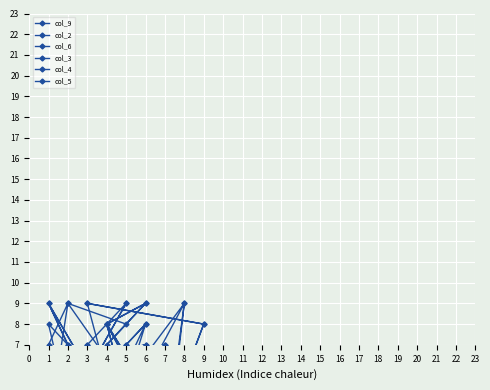

How many data points in col_9 are above 5?

8